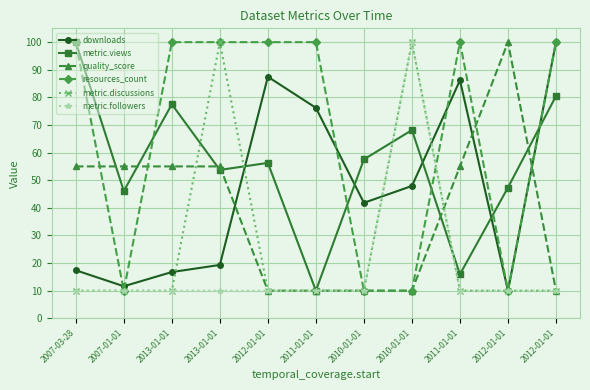

What are all the series names shown in the legend?

downloads, metric.views, quality_score, resources_count, metric.discussions, metric.followers